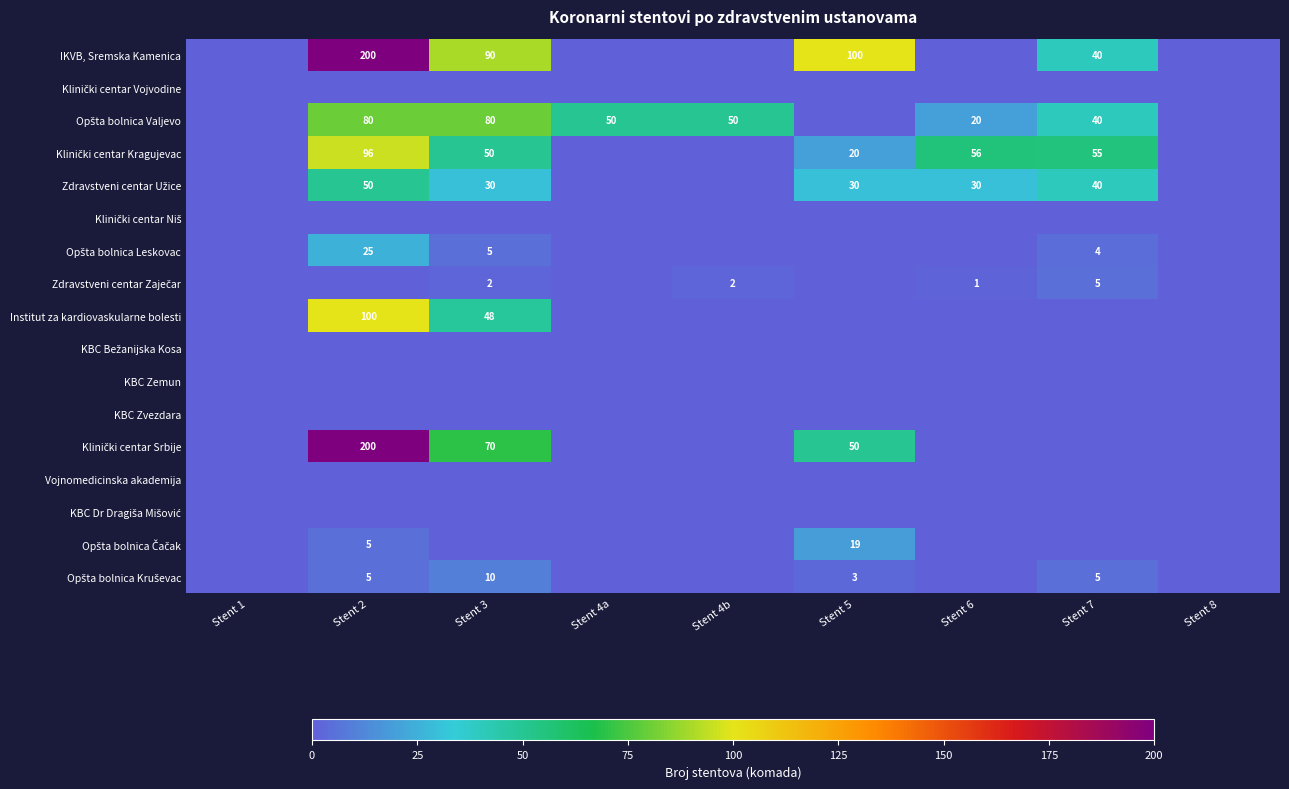

At which category is the sum across all series the highest?

Stent 2